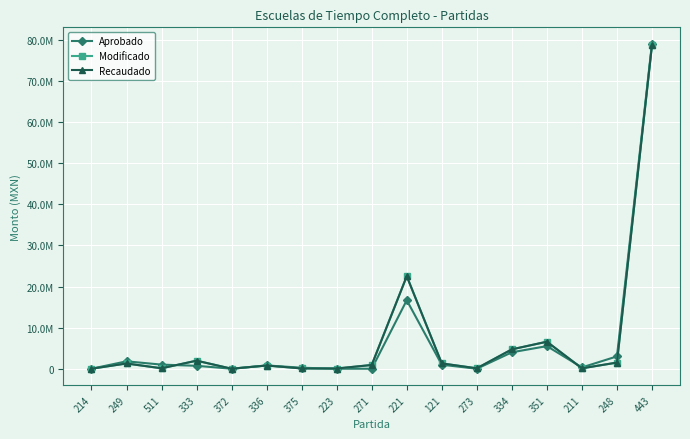

Reading left to right, what are all the values shown in this chart?

Aprobado: 0.0	1800000.0	1000000.0	710616.6	92.0	800000.0	239979.9	0.0	0.0	16660000.0	970459.1	0.0	4000000.0	5500000.0	319226.1	3000000.0	79095867.3
Modificado: 0.0	1277781.8	107010.0	1959222.8	0.0	779913.9	68999.2	54222.2	911799.0	22512141.2	1293558.2	98577.6	4713068.0	6573821.9	99916.1	1496255.0	78715734.0
Recaudado: 0.0	1277781.8	107010.0	1959222.8	0.0	779913.9	68999.2	54222.2	911799.0	22512141.2	1293558.2	98577.6	4713068.0	6573821.9	99916.1	1496255.0	78715734.0